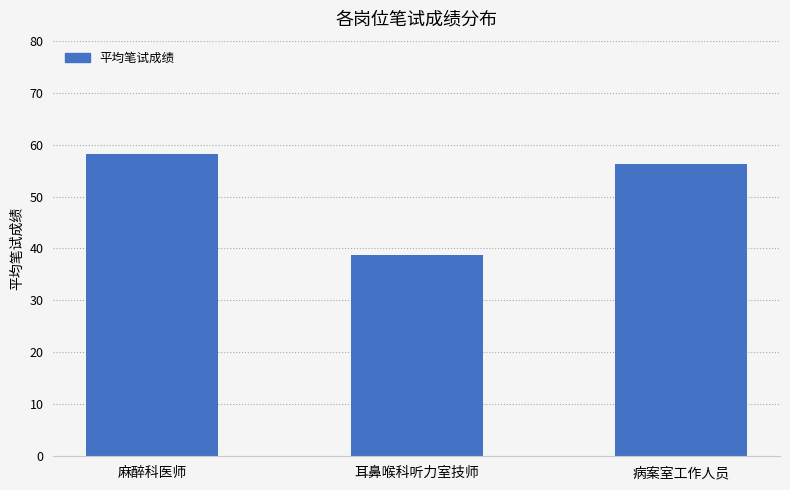

At which label is the value closest to 48?

病案室工作人员